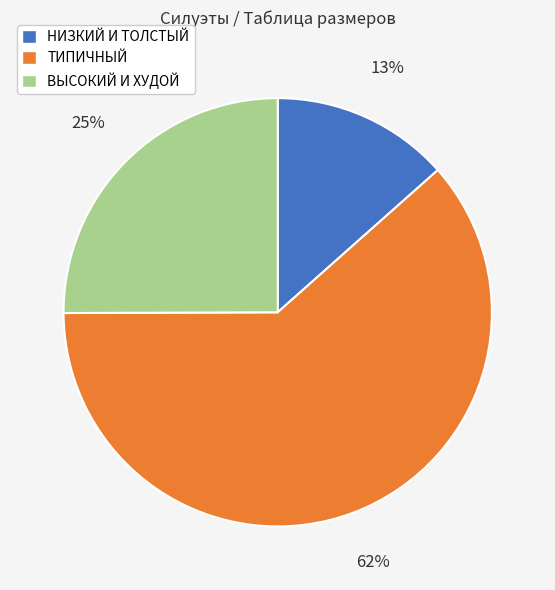

Is there a majority slice in this chart?

Yes